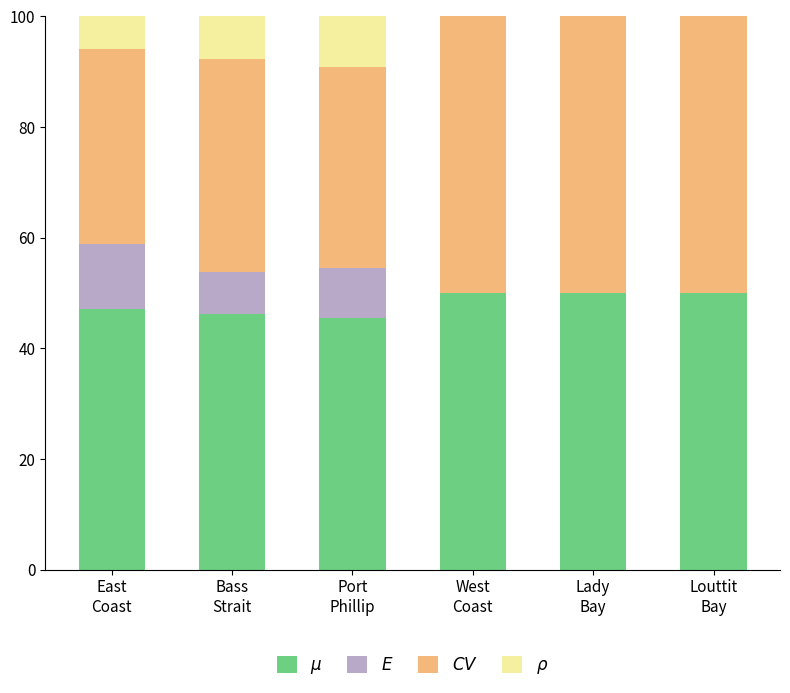

Are the bars horizontal?

No